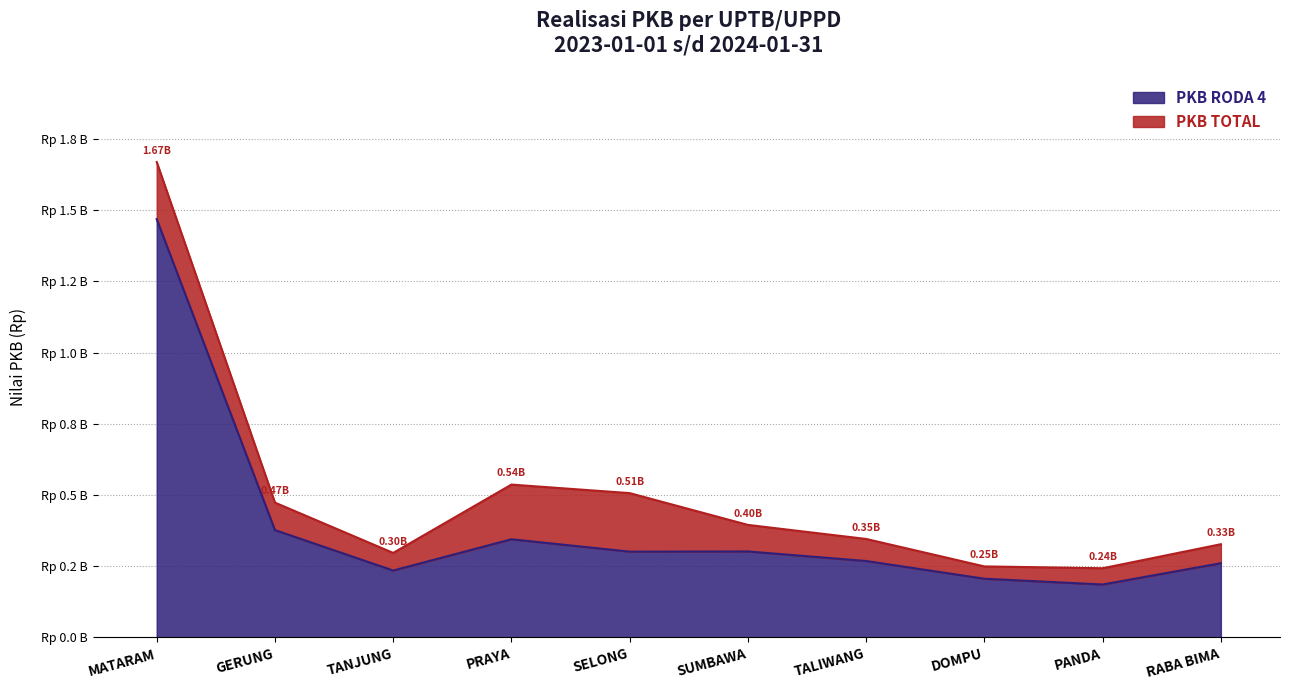

The value of PKB TOTAL at DOMPU is 133777412. True or false?

False